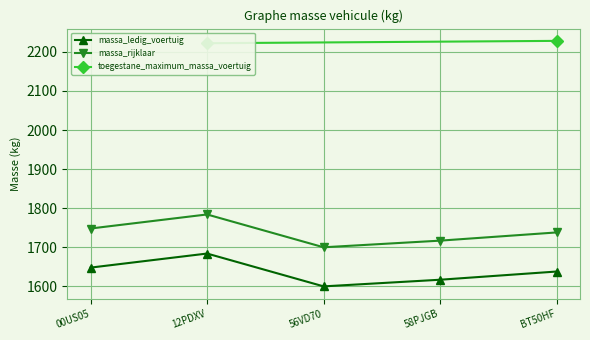

Between 00US05 and 58PJGB, which series saw the biggest shift?

massa_ledig_voertuig